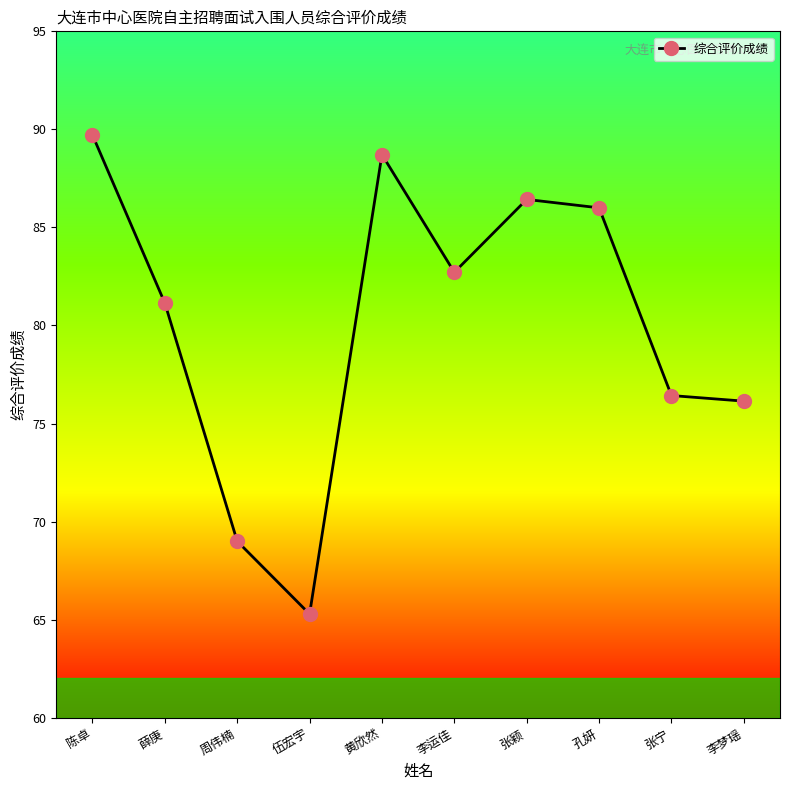

What is the change in value from 张宁 to 李梦瑶?

-0.3